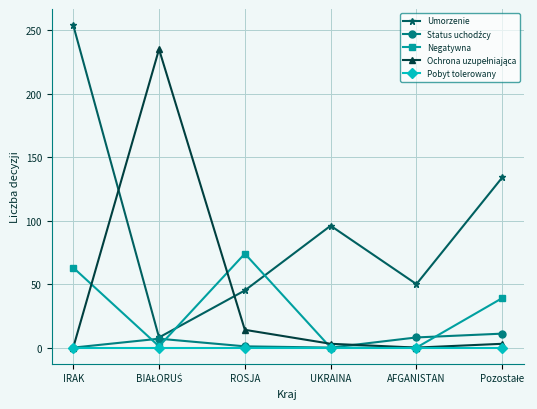

Which series changed the most between ROSJA and AFGANISTAN?

Negatywna